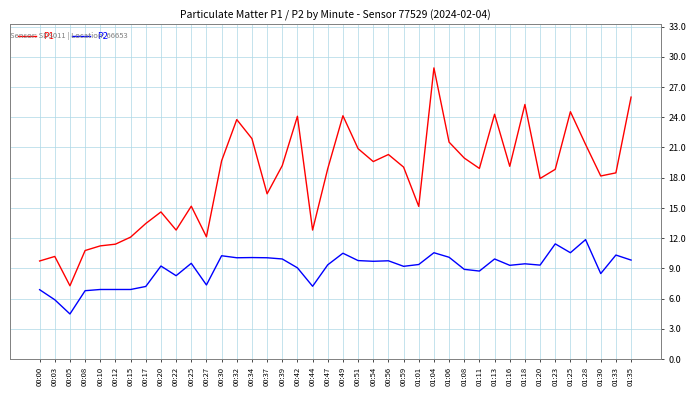

Is this an area chart (filled region under the line)?

No